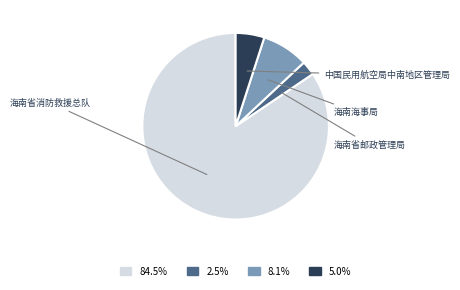

Is there a majority slice in this chart?

Yes